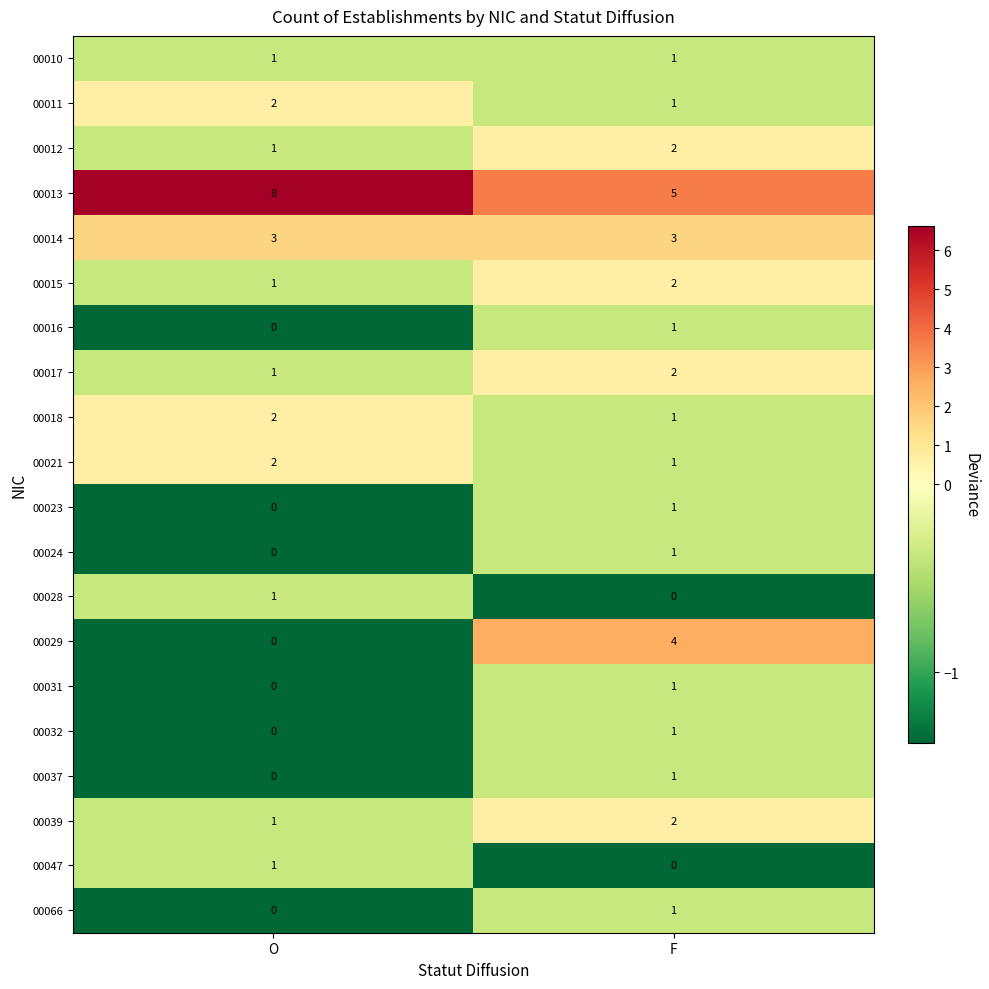

At which label does 00012 reach its peak?

F